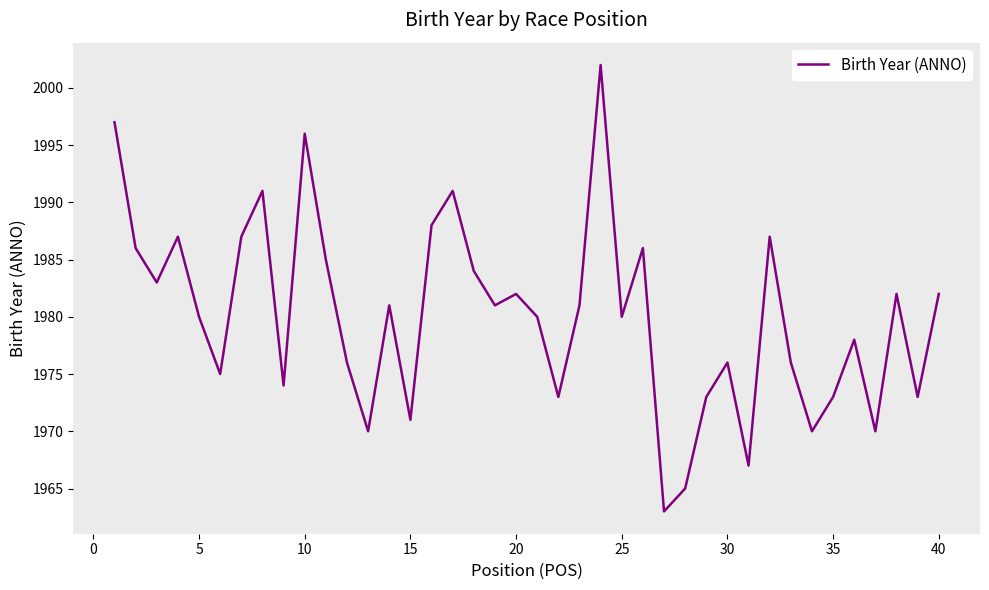

What is the average value?

1980